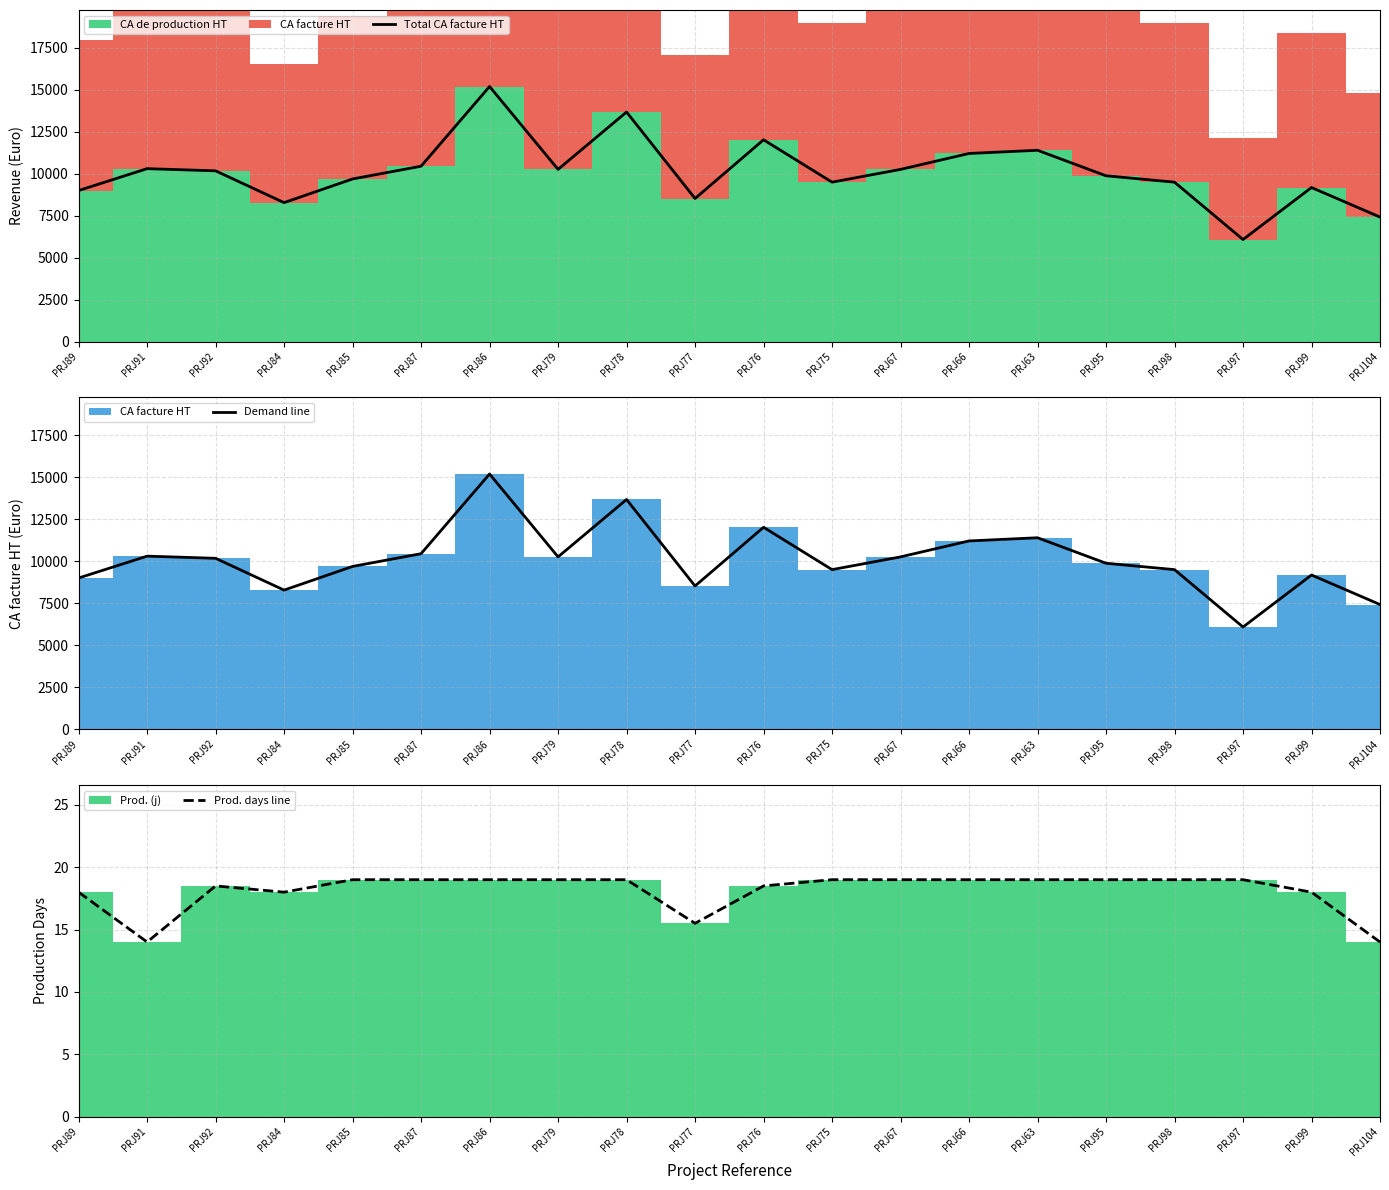

Reading left to right, what are all the values shown in this chart?

Total CA facture HT: 9000.0	10304.0	10175.0	8280.0	9690.0	10450.0	15200.0	10260.0	13680.0	8525.0	12025.0	9500.0	10260.0	11210.0	11400.0	9880.0	9500.0	6080.0	9180.0	7420.0
Demand line: 9000.0	10304.0	10175.0	8280.0	9690.0	10450.0	15200.0	10260.0	13680.0	8525.0	12025.0	9500.0	10260.0	11210.0	11400.0	9880.0	9500.0	6080.0	9180.0	7420.0
Prod. days line: 18.0	14.0	18.5	18.0	19.0	19.0	19.0	19.0	19.0	15.5	18.5	19.0	19.0	19.0	19.0	19.0	19.0	19.0	18.0	14.0